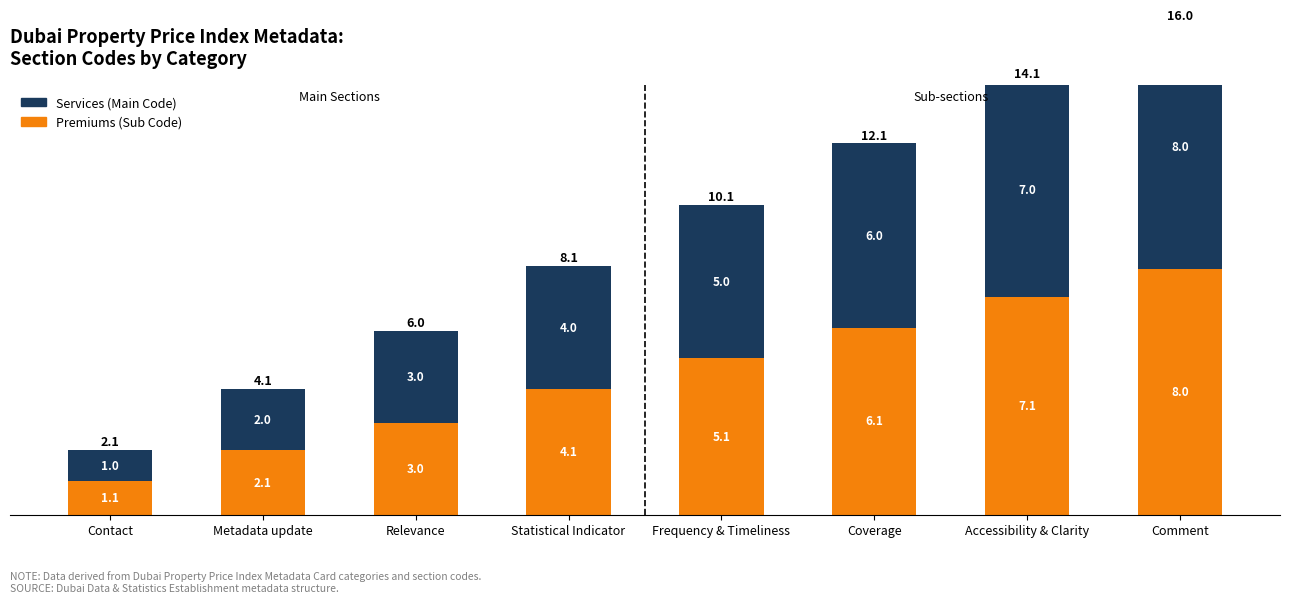

Reading left to right, extract all data points from this chart.

Premiums: 1.1	2.1	3.0	4.1	5.1	6.1	7.1	8.0
Services: 1.0	2.0	3.0	4.0	5.0	6.0	7.0	8.0